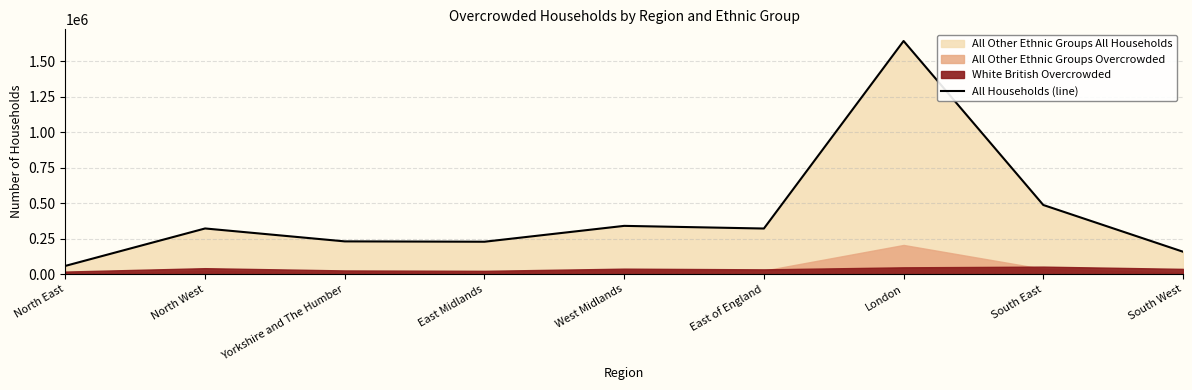

What position from the left is North East?

1